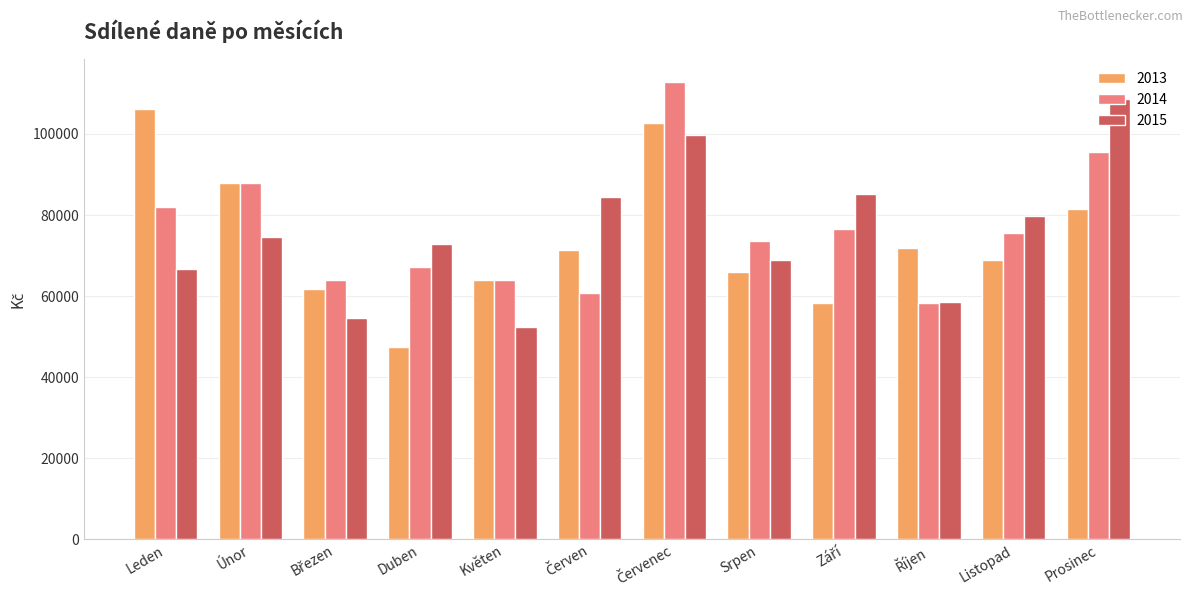

At which label does 2015 first exceed 74624?

Únor